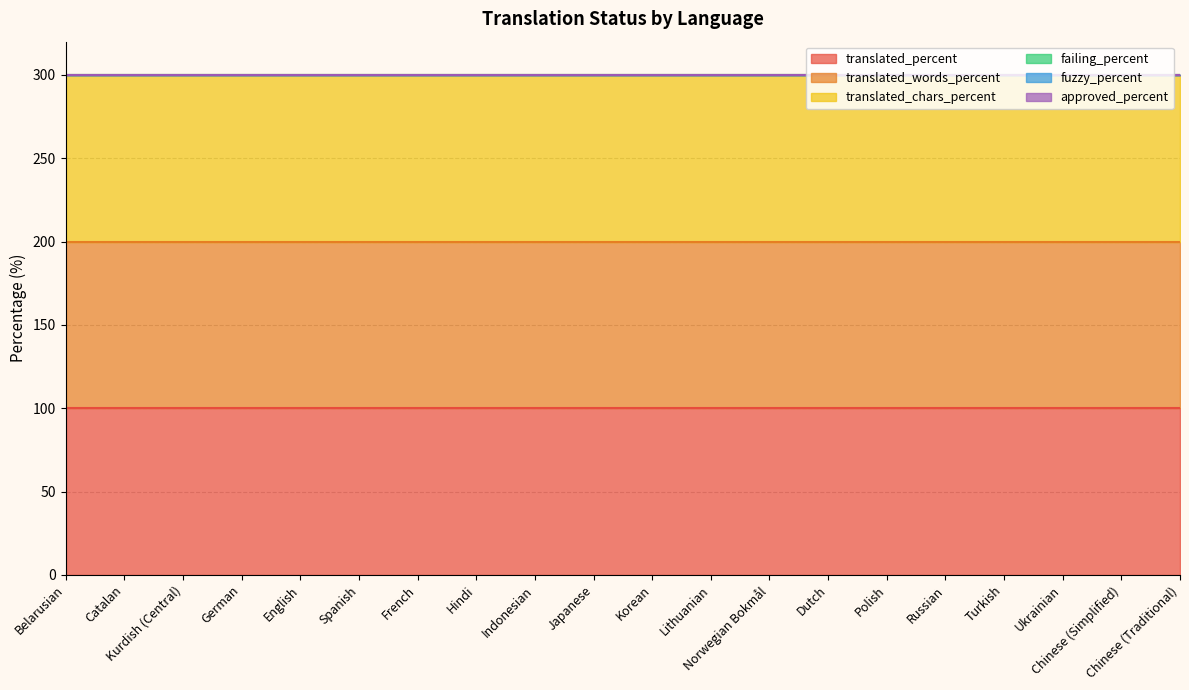

Rank the categories by failing_percent value from lowest to highest.

Belarusian, Catalan, Kurdish (Central), German, English, Spanish, French, Hindi, Indonesian, Japanese, Korean, Lithuanian, Norwegian Bokmål, Dutch, Polish, Russian, Turkish, Ukrainian, Chinese (Simplified), Chinese (Traditional)